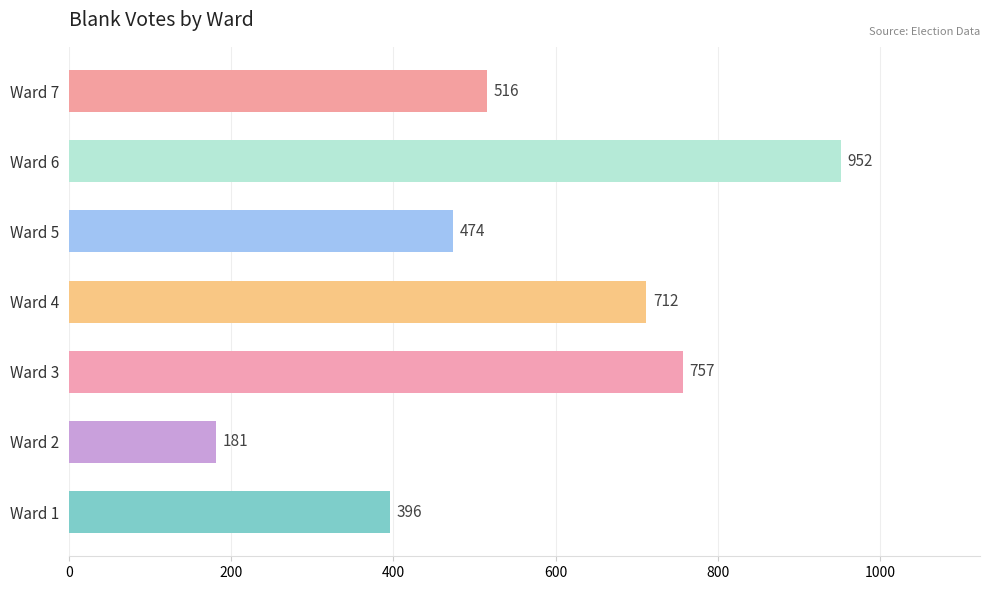

Is it true that the value at Ward 3 is 380?

False